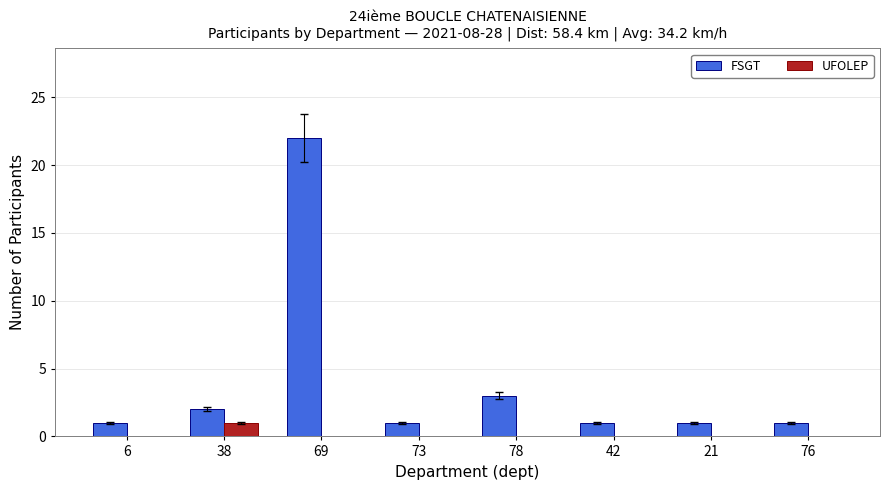

Which series has the largest total across all categories?

FSGT